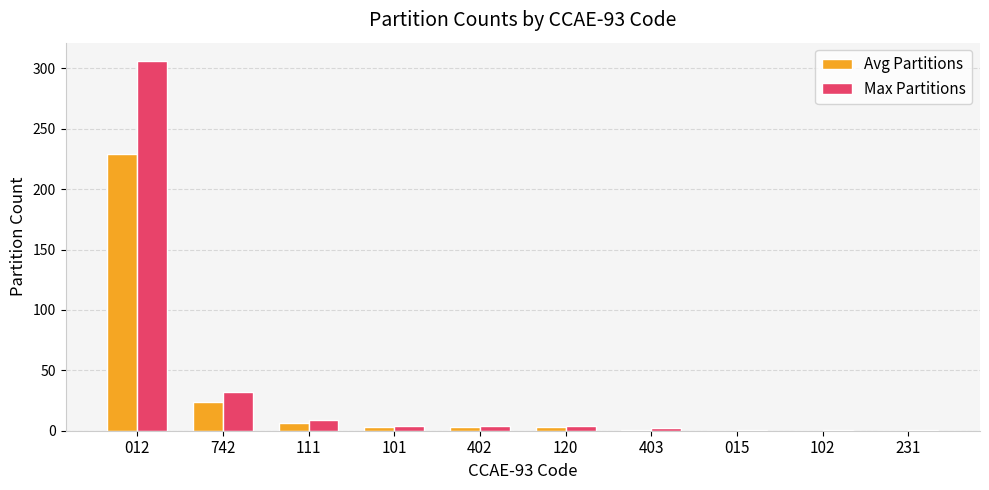

What is the greatest value displayed?

306